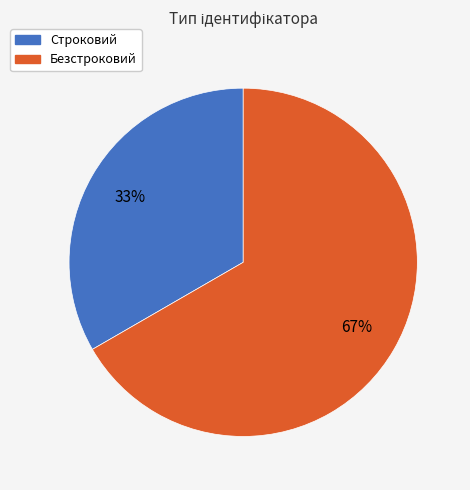

True or false: Строковий accounts for 33% of the total.

True